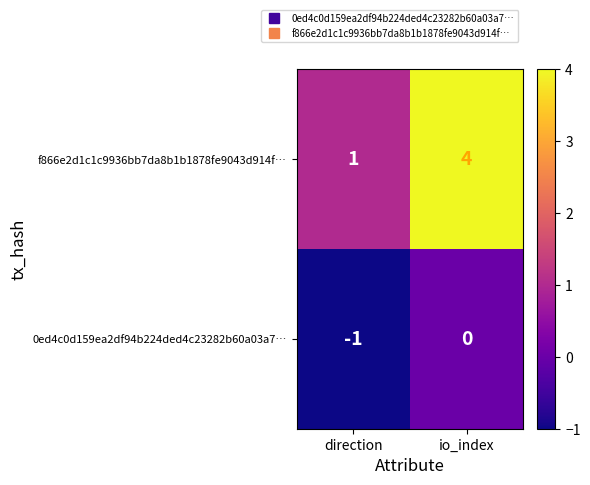

Is the value of f866e2d1c1c9936bb7da8b1b1878fe9043d914f… at io_index greater than the value of 0ed4c0d159ea2df94b224ded4c23282b60a03a7… at direction?

Yes